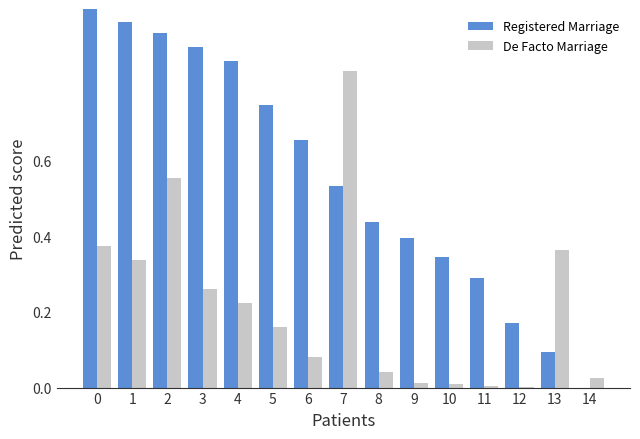

At which label is Registered Marriage closest to 0?

14